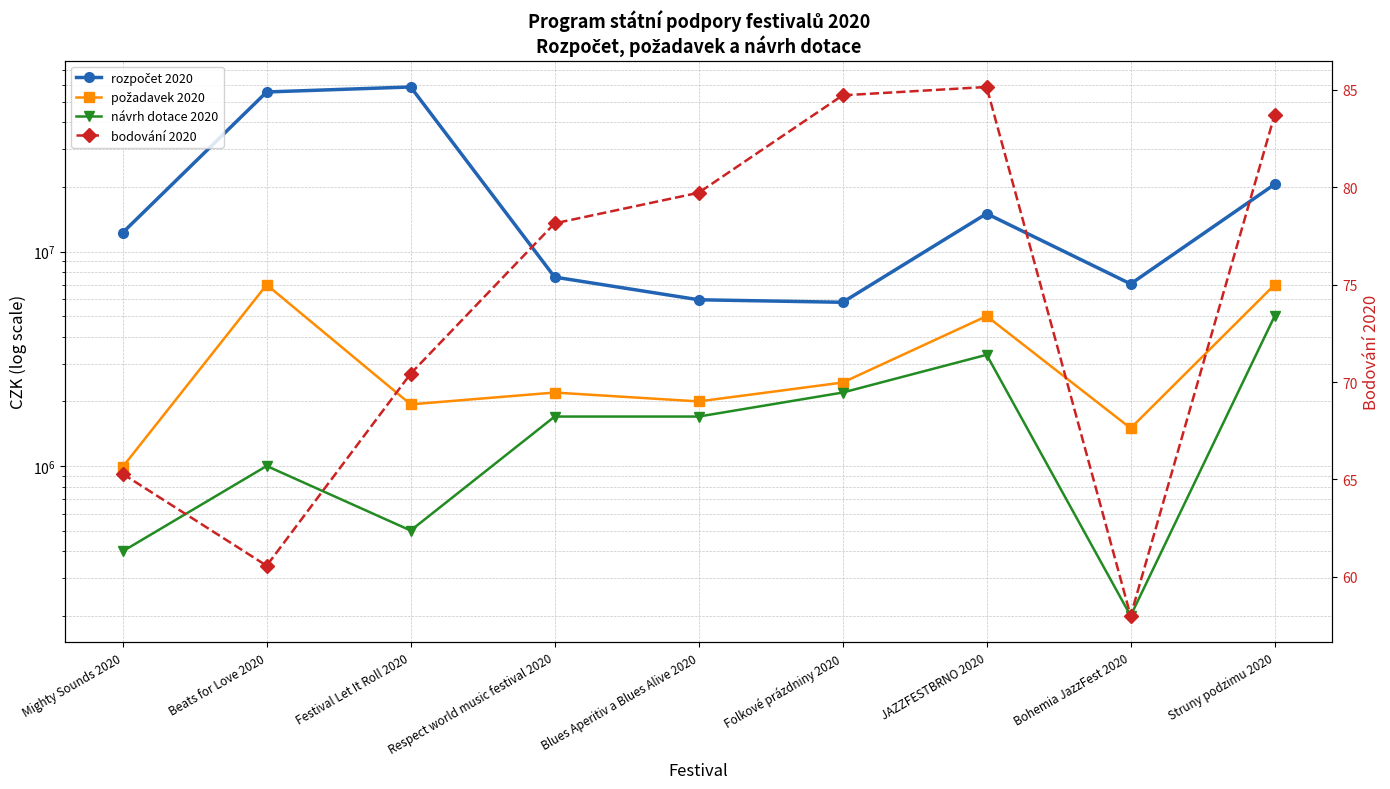

Reading left to right, list all the values displayed in this chart.

rozpočet 2020: 12250000.0	55500000.0	58563000.0	7600000.0	5959000.0	5800000.0	15028000.0	7065000.0	20583000.0
požadavek 2020: 990000.0	7000000.0	1938000.0	2200000.0	2000000.0	2450000.0	5000000.0	1500000.0	7000000.0
návrh dotace 2020: 400000.0	1000000.0	500000.0	1700000.0	1700000.0	2200000.0	3300000.0	200000.0	5000000.0
bodování 2020: 65.3	60.6	70.4	78.1	79.7	84.7	85.1	58.0	83.7